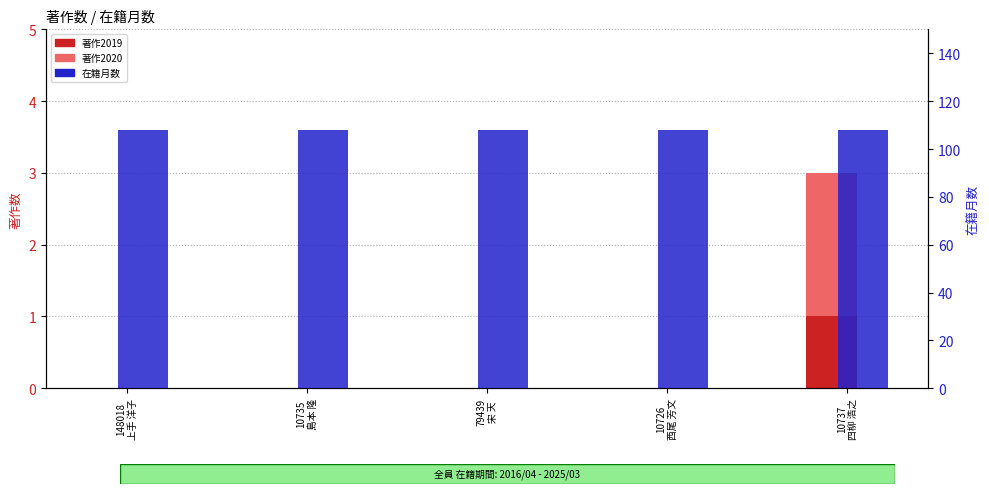

What is the spread (max minus min) of values at 10735
島本 隆?

108